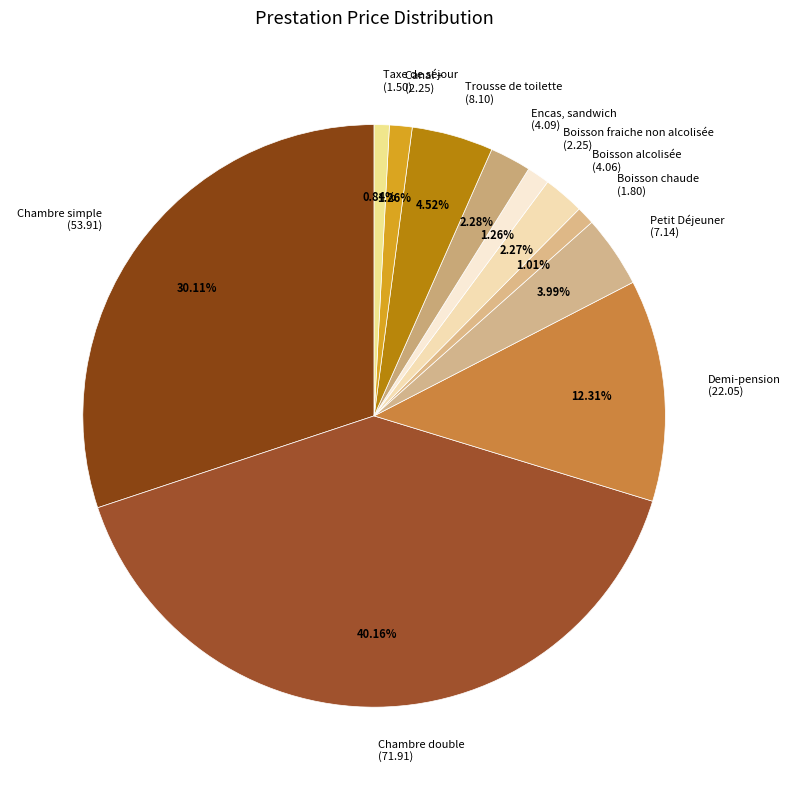

Do Petit Déjeuner (7.14) and Demi-pension (22.05) together represent more than half of the pie?

No